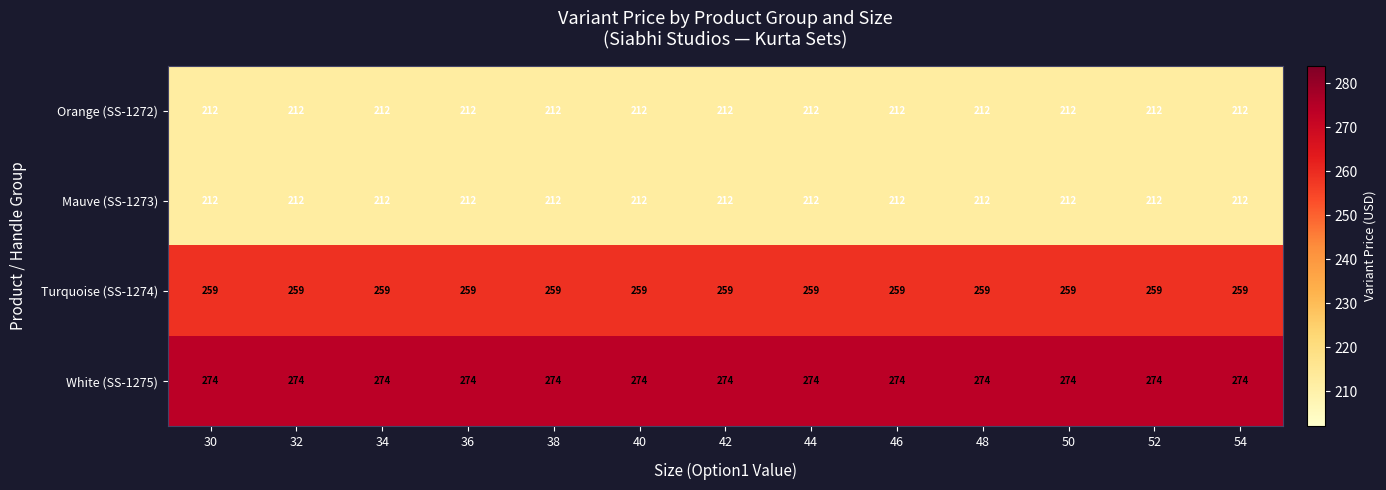

Which series has the largest total across all categories?

White (SS-1275)